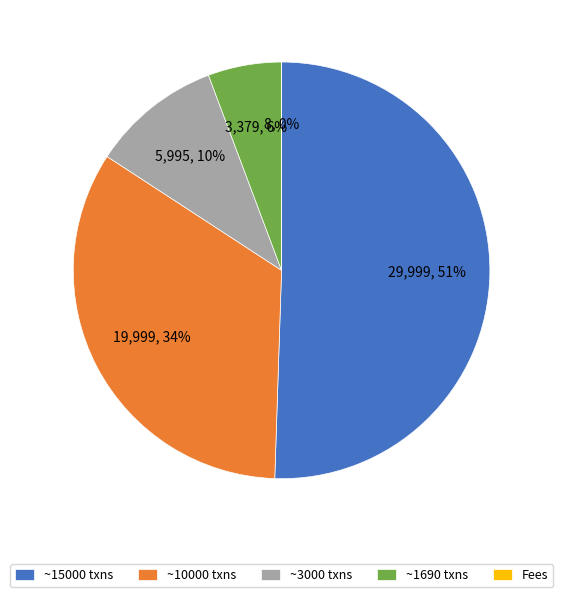

Is it true that ~1690 txns is 19% of the pie?

False